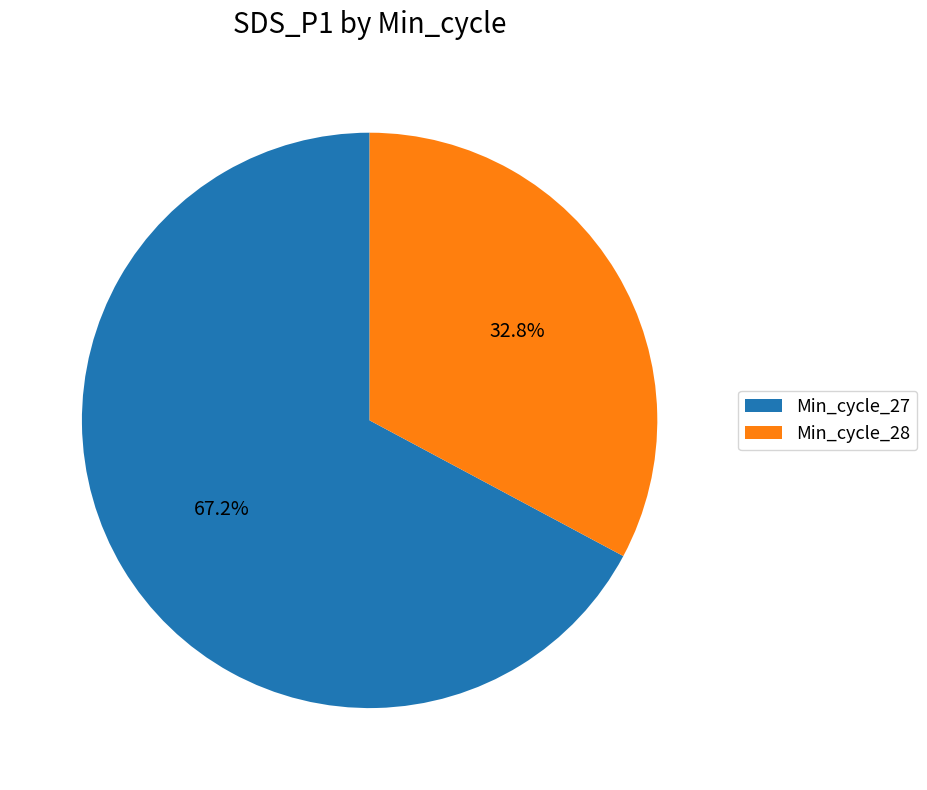

Which has a higher value, Min_cycle_27 or Min_cycle_28?

Min_cycle_27